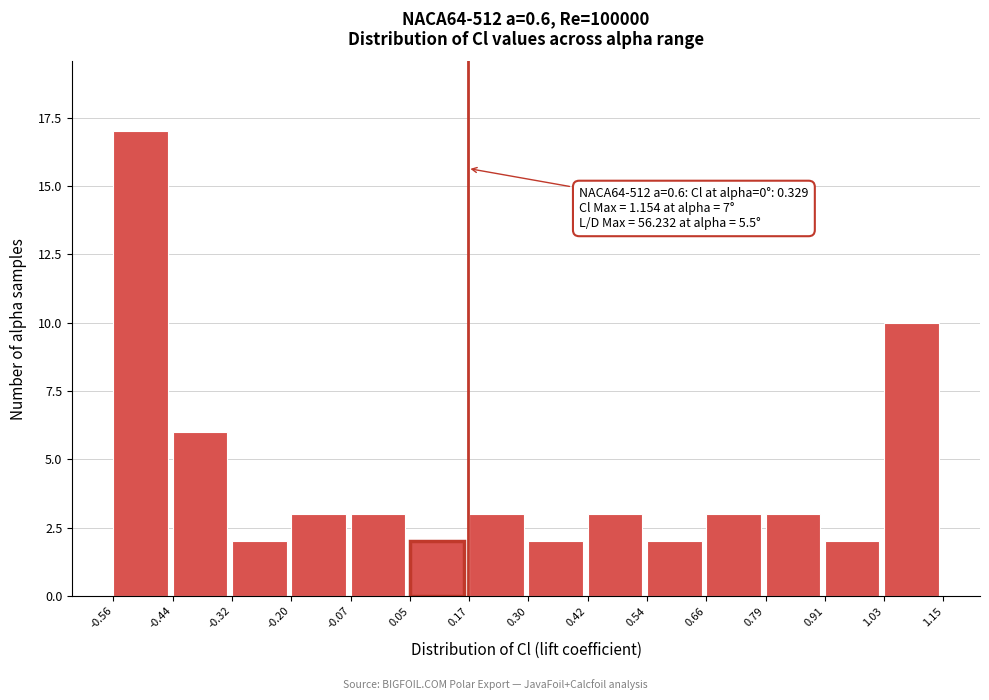

Which range on the x-axis has the tallest bar?

-0.56 to -0.44